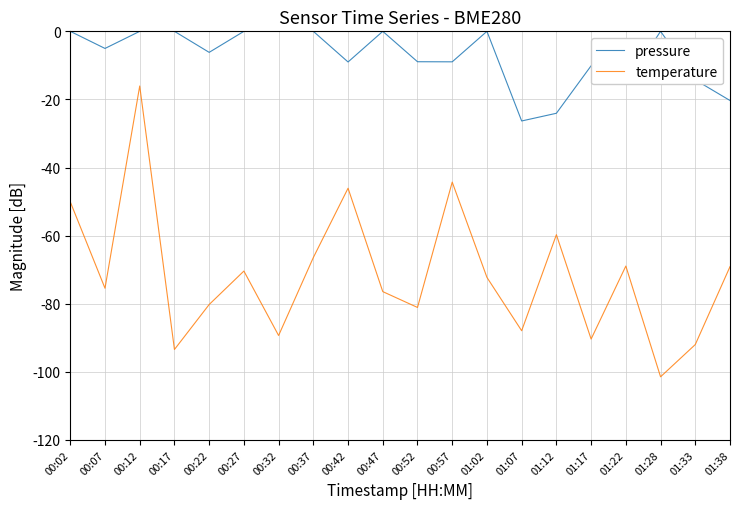

How many values in the pressure series exceed -5?

9